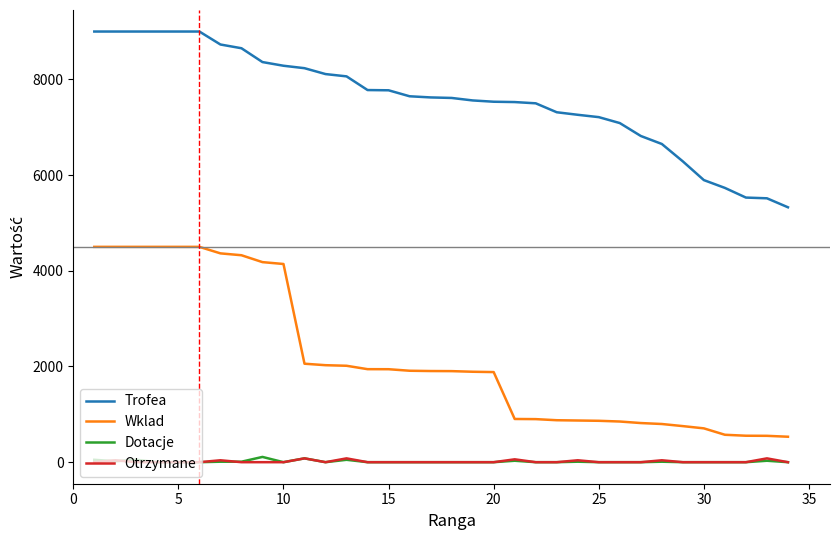

What is the greatest value displayed?

9000